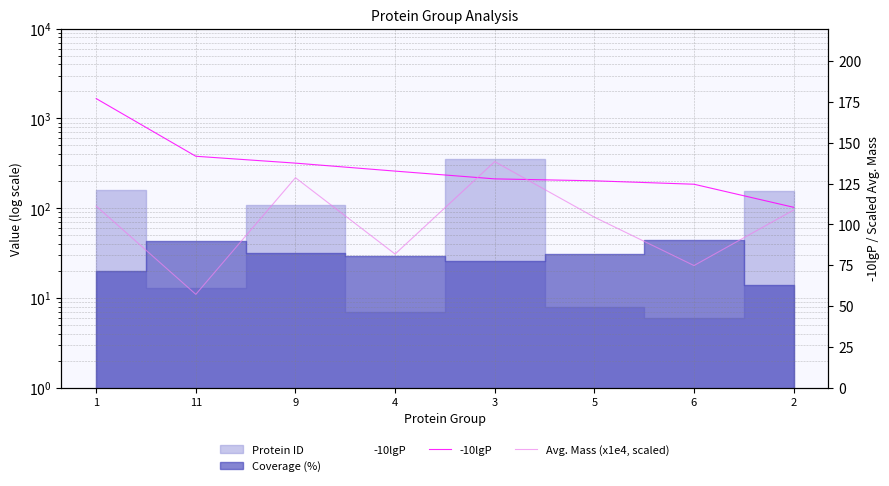

What is the difference between the Avg. Mass (x1e4, scaled) values at 1 and 4?

29.4